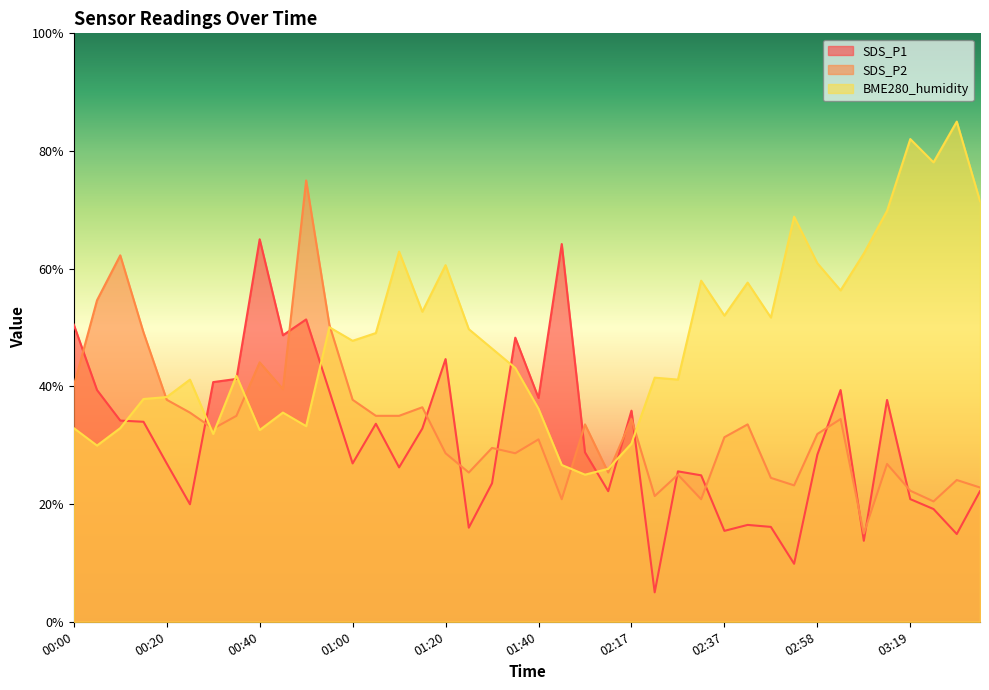

Read the BME280_humidity value at 00:40.

32.6